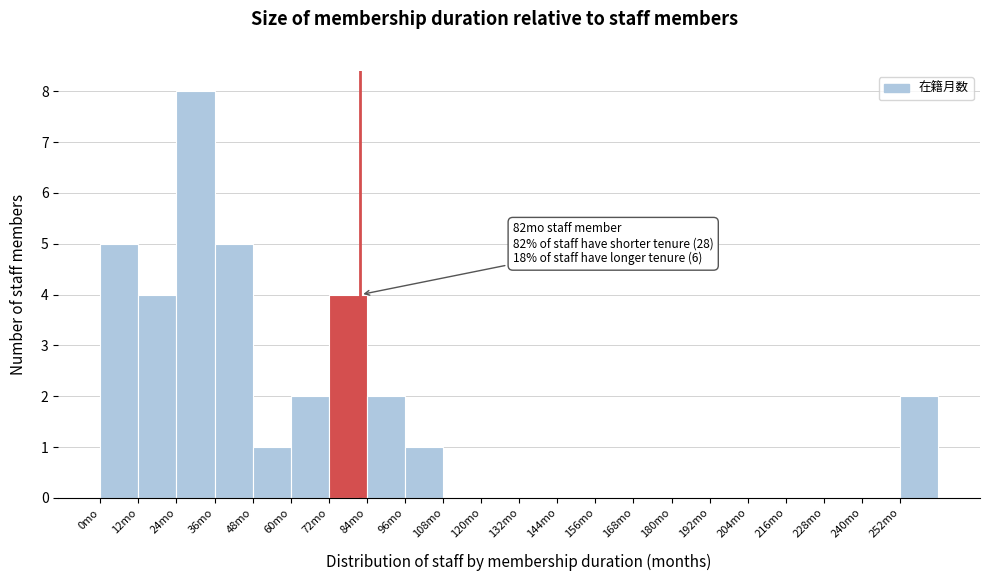

Over which range of the x-axis is the bar tallest?

24 to 36